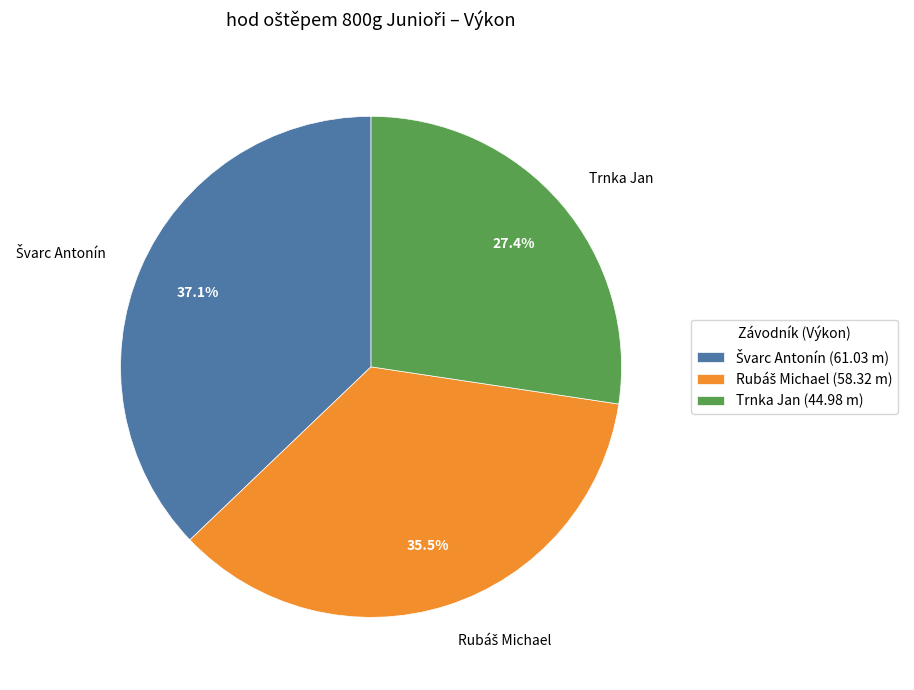

True or false: Trnka Jan accounts for 27% of the total.

True